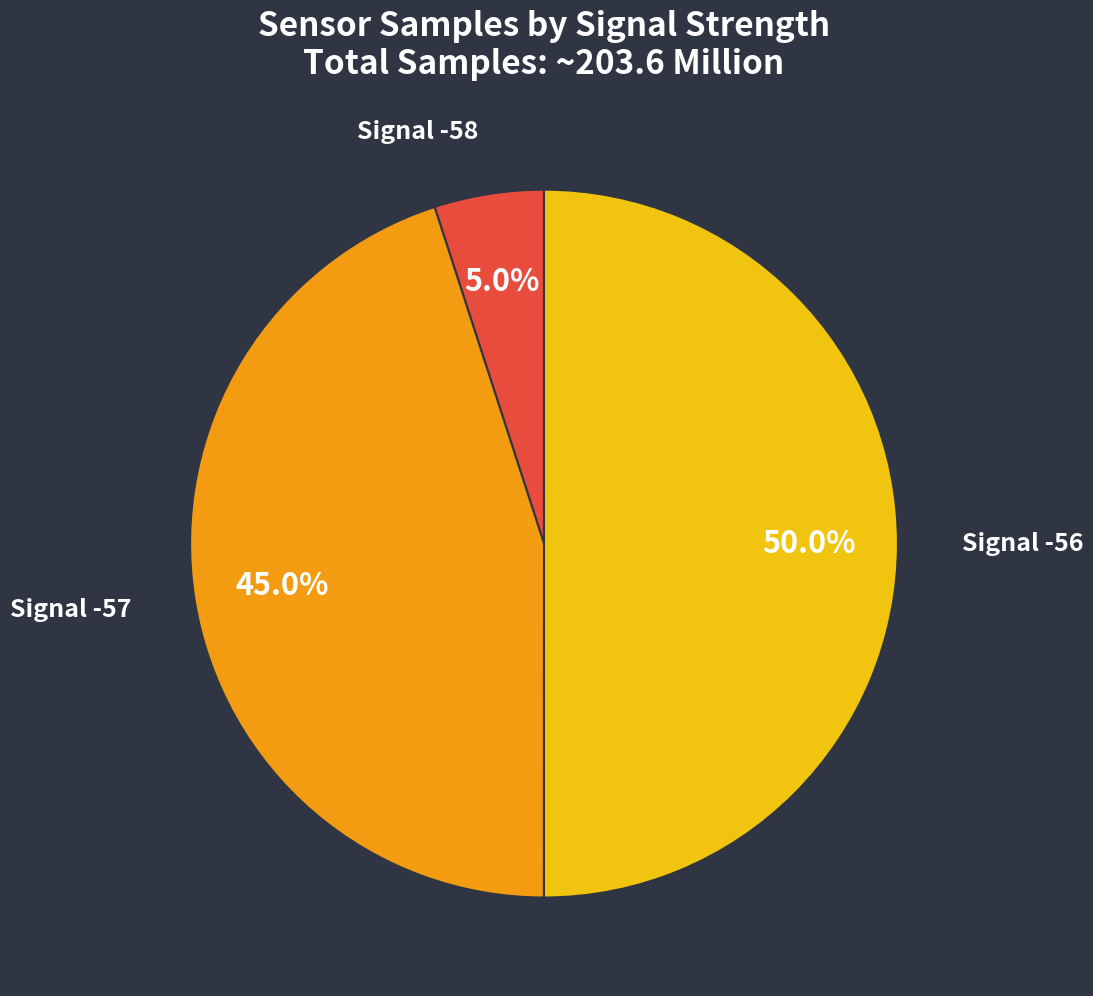

Does Signal -58 represent more than half of the total?

No